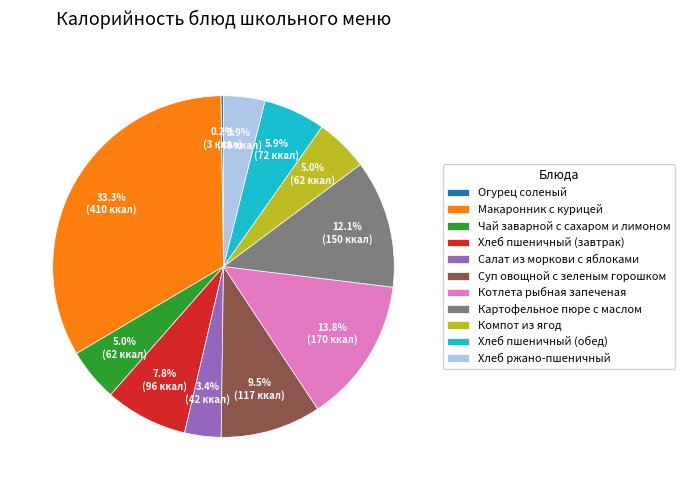

Is there a majority slice in this chart?

No